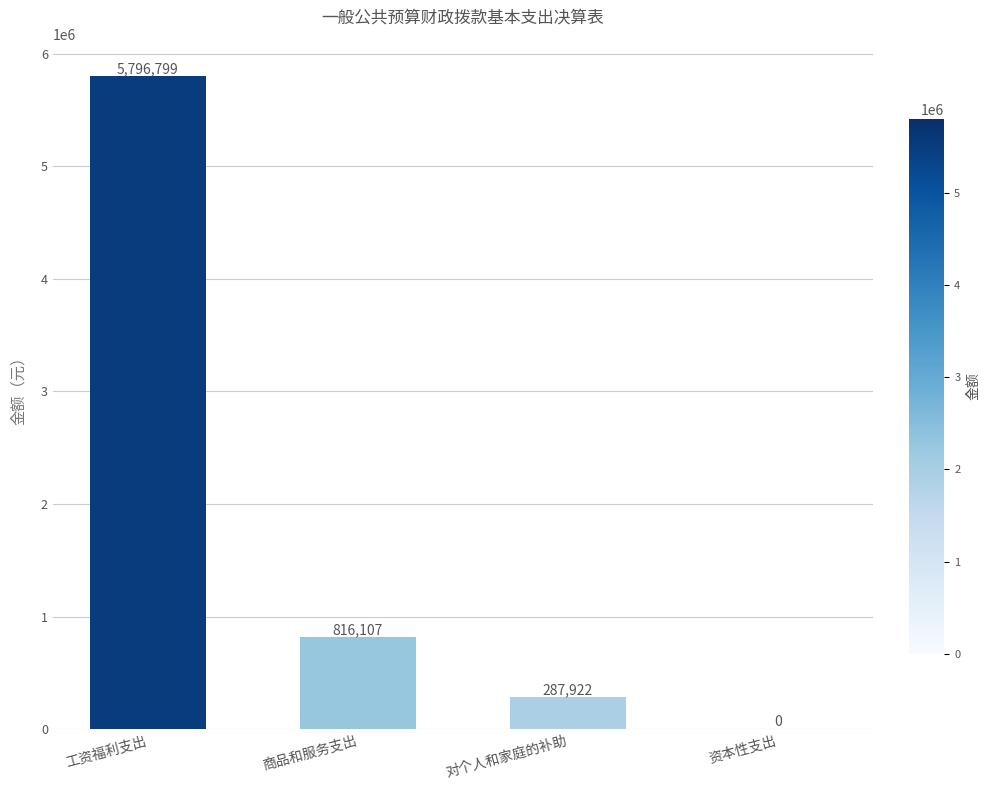

What is the change in value from 工资福利支出 to 对个人和家庭的补助?

-5508877.0